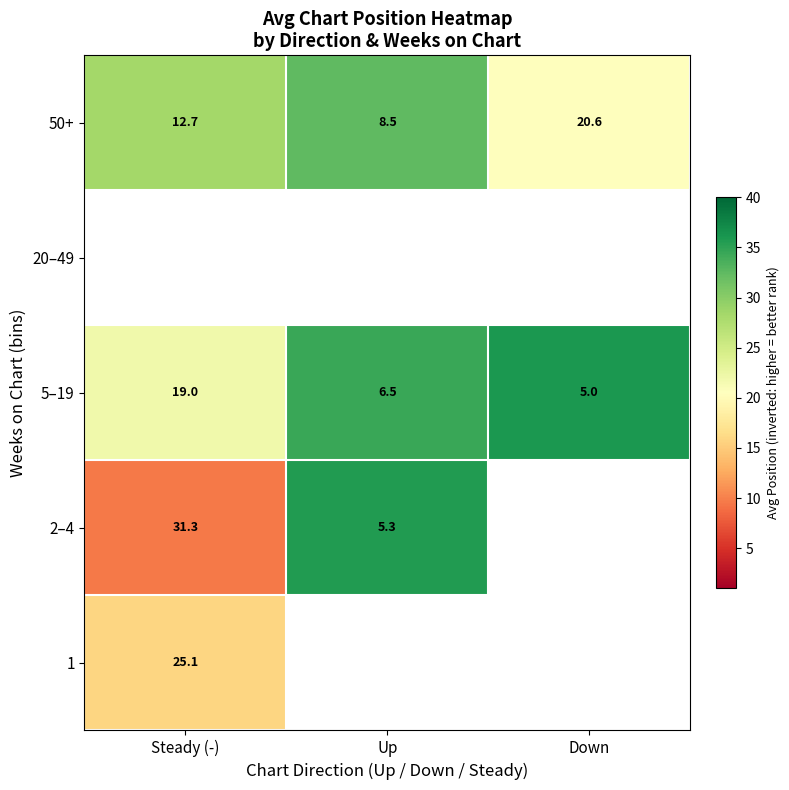

At which label does 50+ reach its minimum?

Up